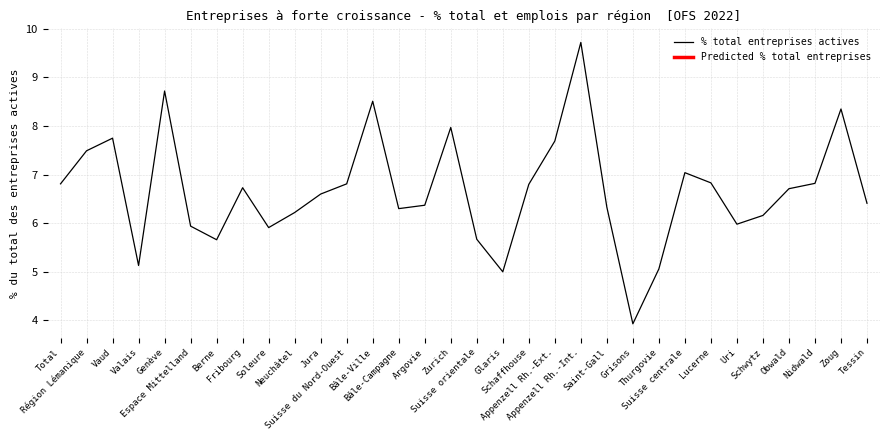

What is the sum of all values?

213.4